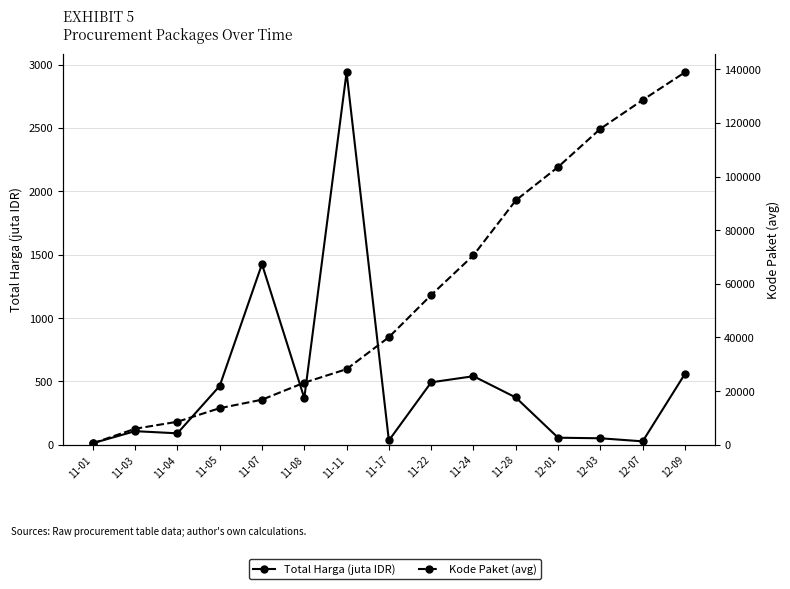

At which category is the sum across all series the highest?

12-09